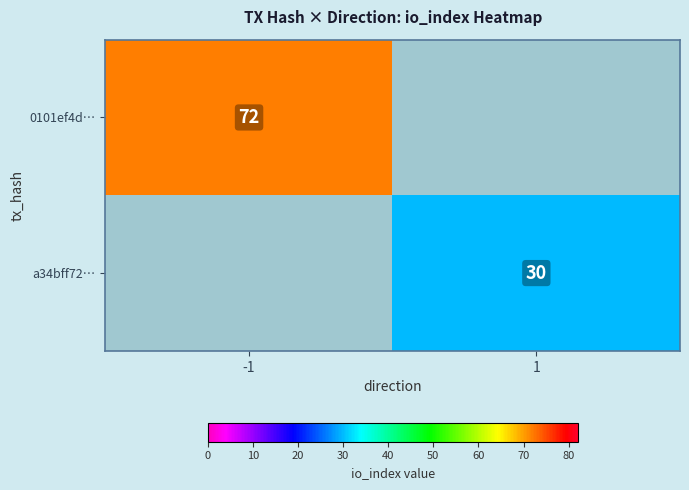

Is it true that a34bff72… equals 30 at 1?

True